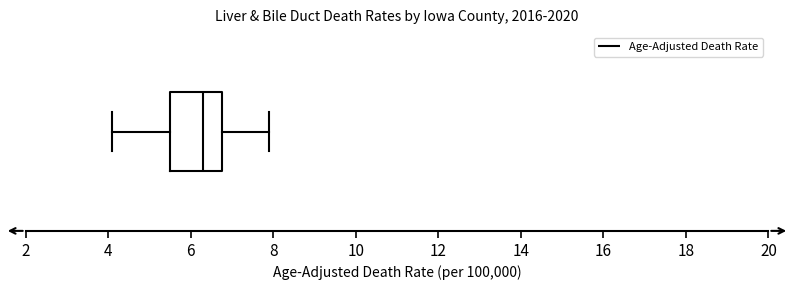

Read this box plot against the x-axis: the position of the median line, the range covered by the box, and the ends of both whiskers. The values are not printed on the chart, so give them approximately, as read against the axis.

median 6.4, box 5.6 to 6.8, whiskers 4.2 to 8.0